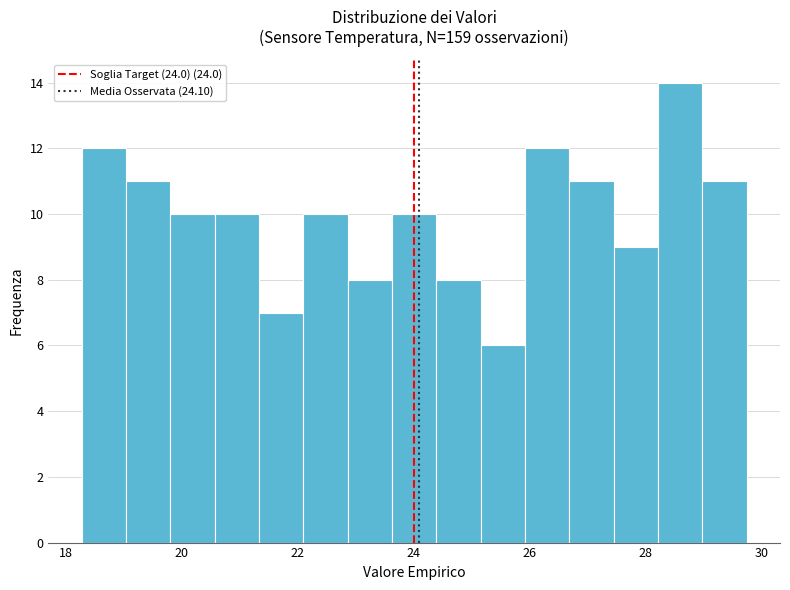

Around what value on the x-axis is the tallest bar? Give the approximate position of its centre, as read against the axis.

28.6